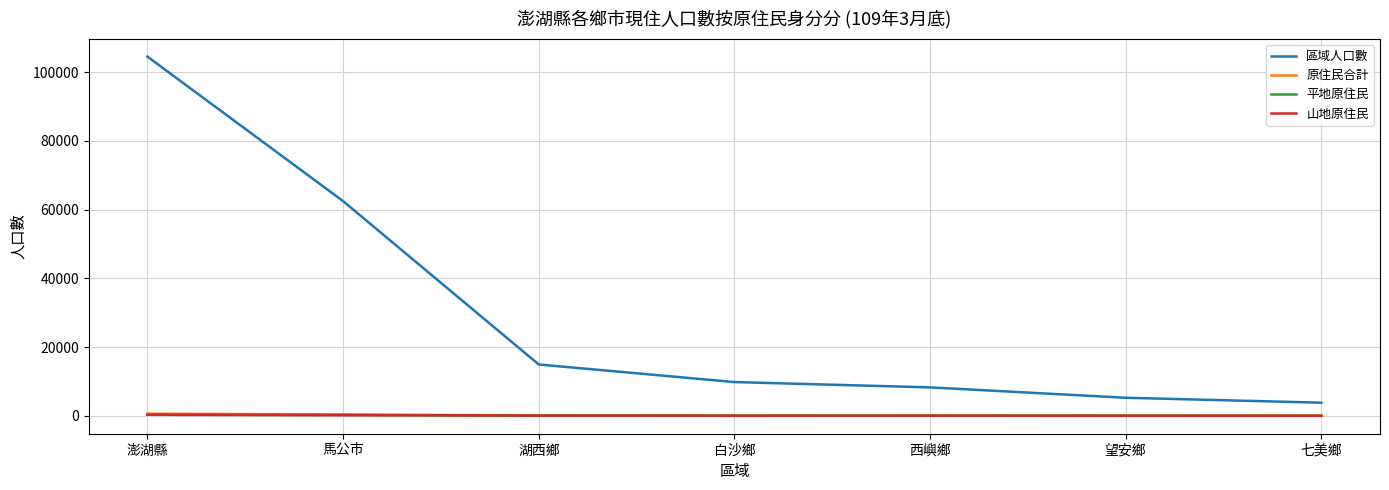

Which series changed the most between 澎湖縣 and 白沙鄉?

區域人口數